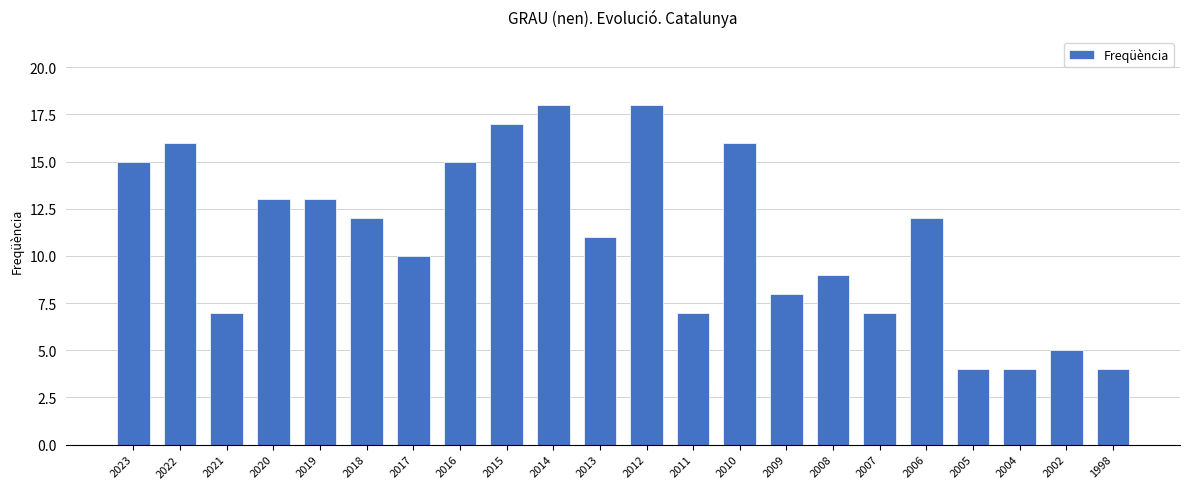

At which label is the value closest to 11?

2013